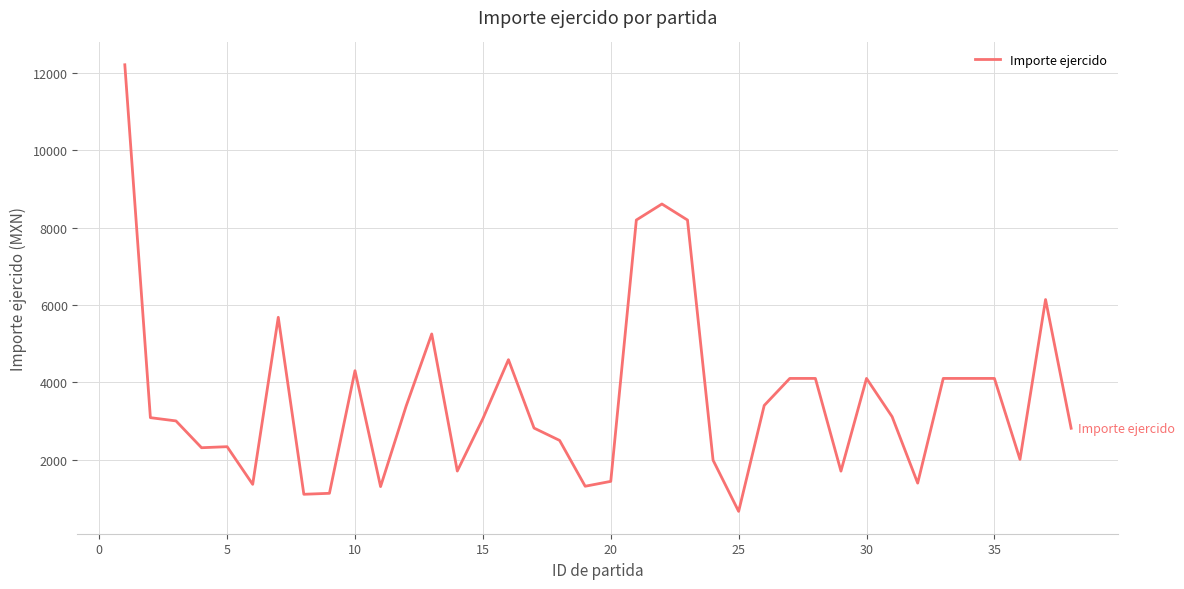

What is the difference between the maximum and minimum values?

11560.7